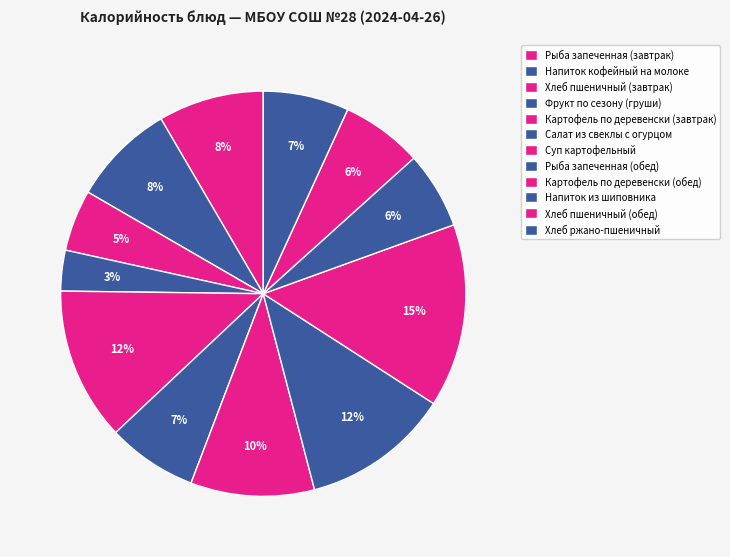

To the nearest percent, what is the combined percentage of Напиток кофейный на молоке and Хлеб пшеничный (обед)?

15%